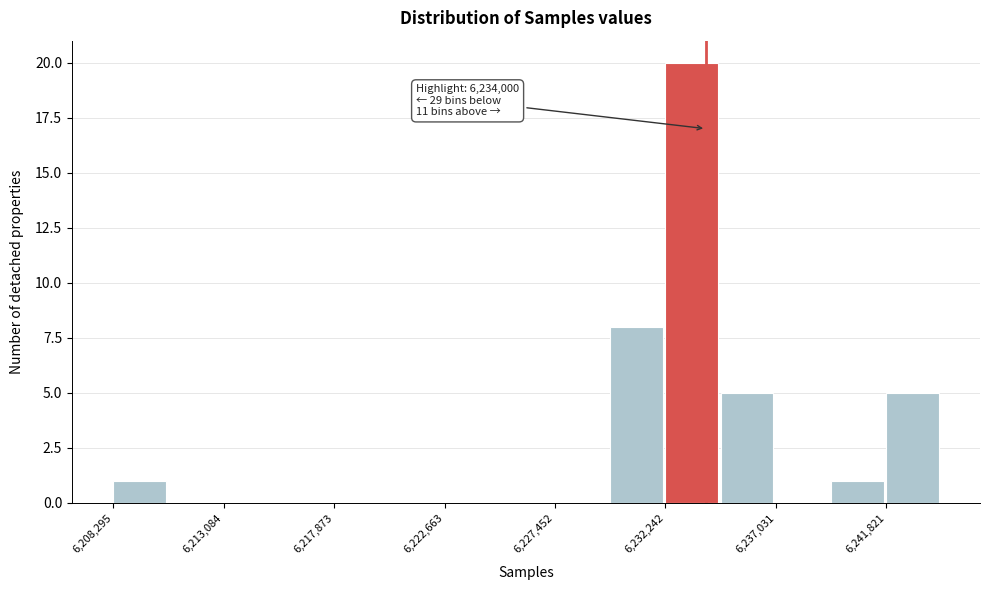

Which range on the x-axis has the tallest bar?

6232000 to 6234500